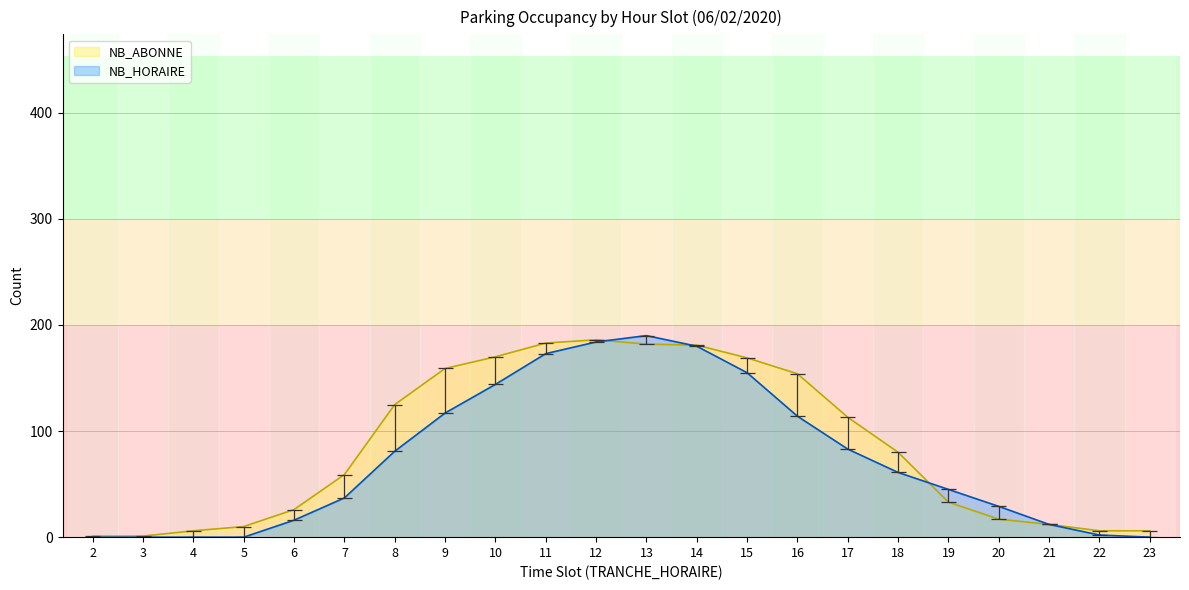

Does the chart have visible grid lines?

Yes